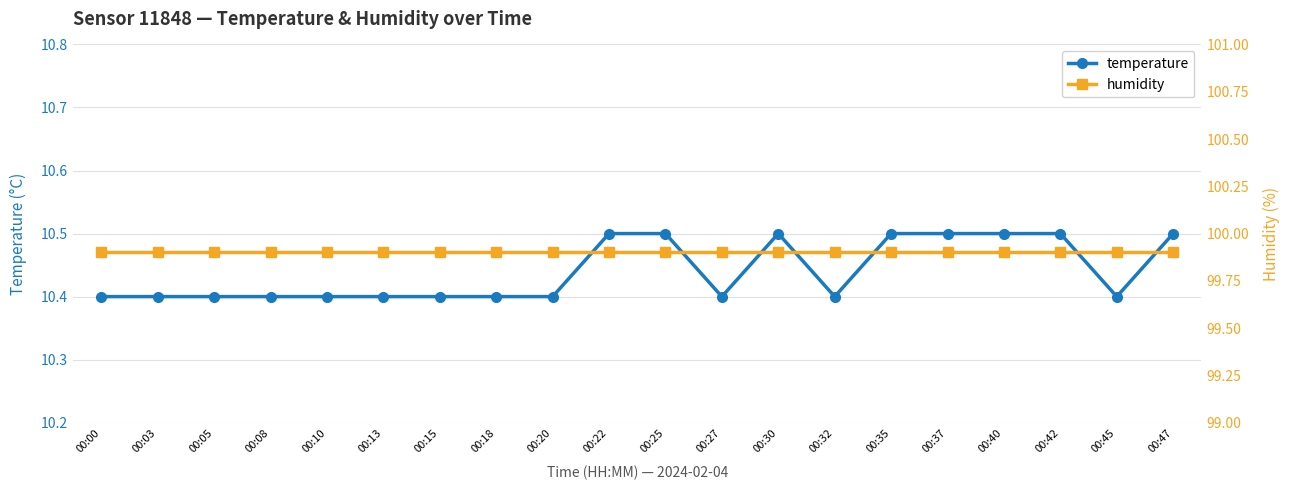

How many distinct data groups are displayed?

2